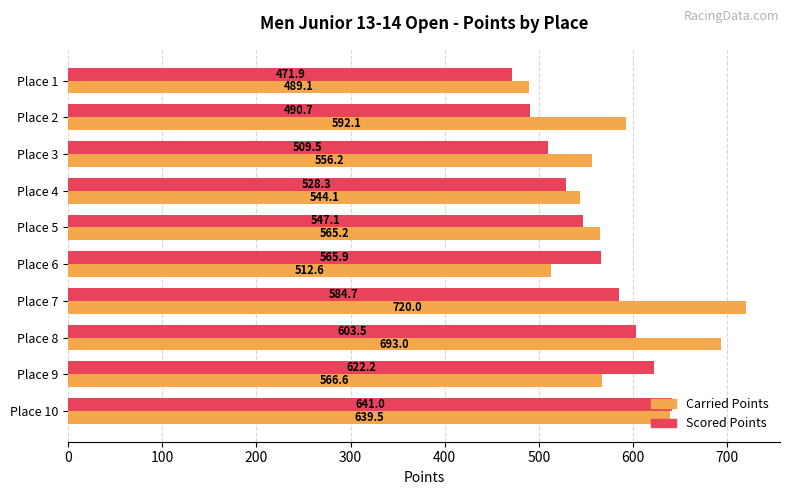

What is the difference between the Carried Points values at Place 3 and Place 7?

163.8